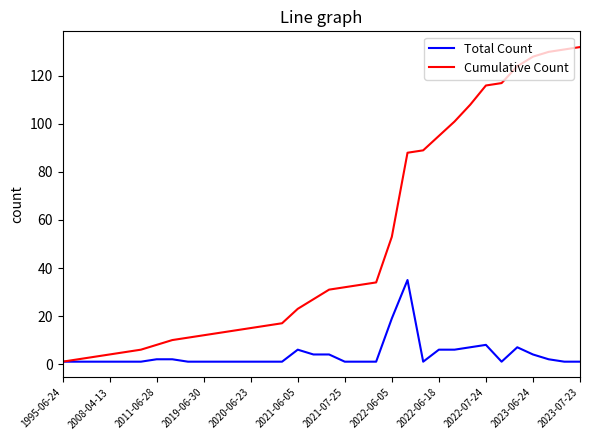

Which series has the largest range (max minus min)?

Cumulative Count